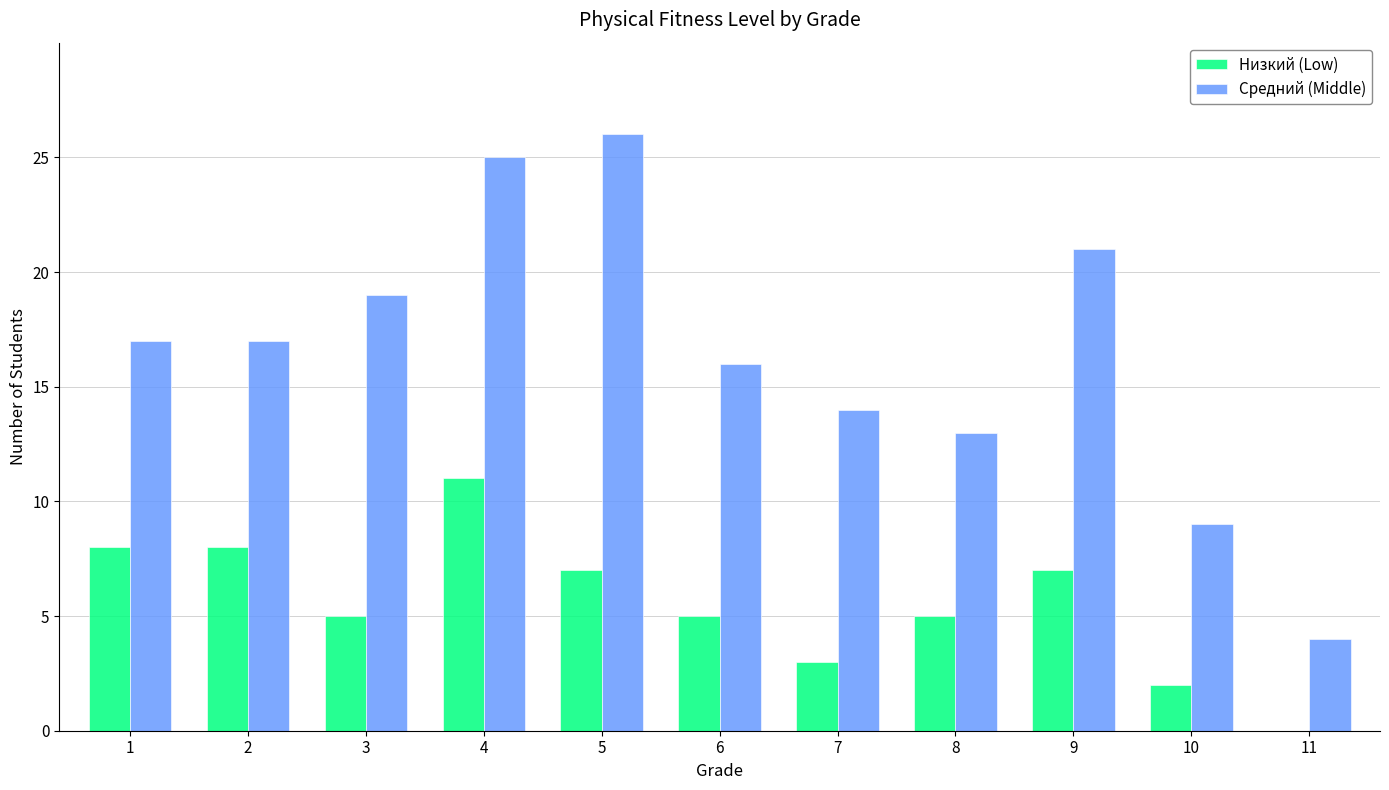

Which series has the largest total across all categories?

Средний (Middle)